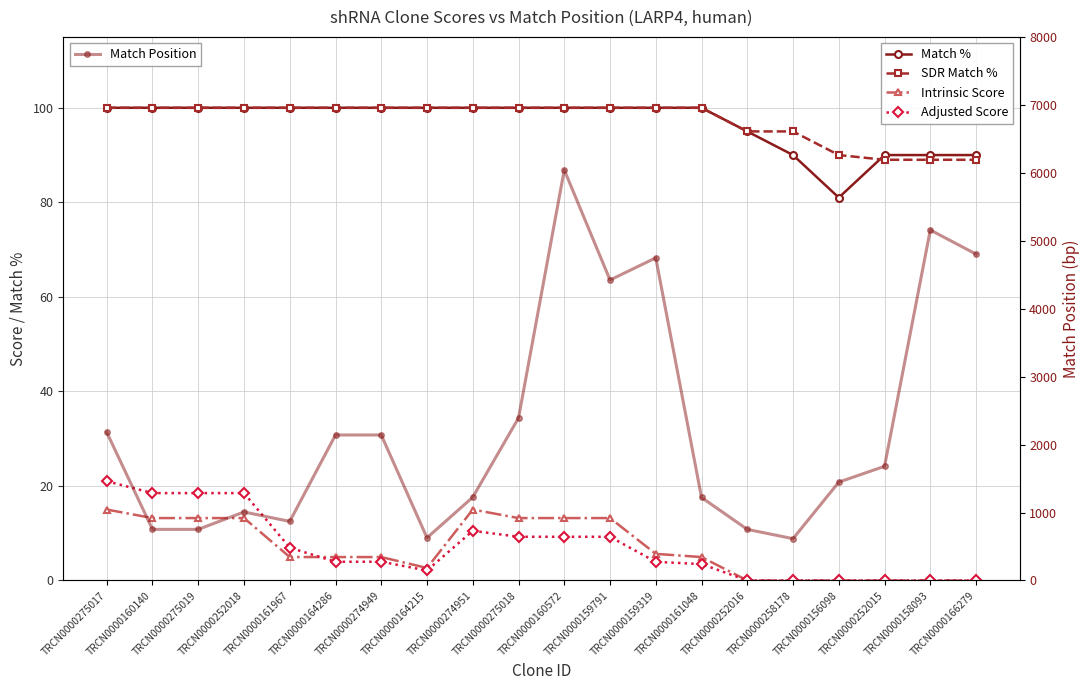

List the labels in order of SDR Match % value, smallest first.

TRCN0000252015, TRCN0000158093, TRCN0000166279, TRCN0000156098, TRCN0000252016, TRCN0000258178, TRCN0000275017, TRCN0000160140, TRCN0000275019, TRCN0000252018, TRCN0000161967, TRCN0000164286, TRCN0000274949, TRCN0000164215, TRCN0000274951, TRCN0000275018, TRCN0000160572, TRCN0000159791, TRCN0000159319, TRCN0000161048